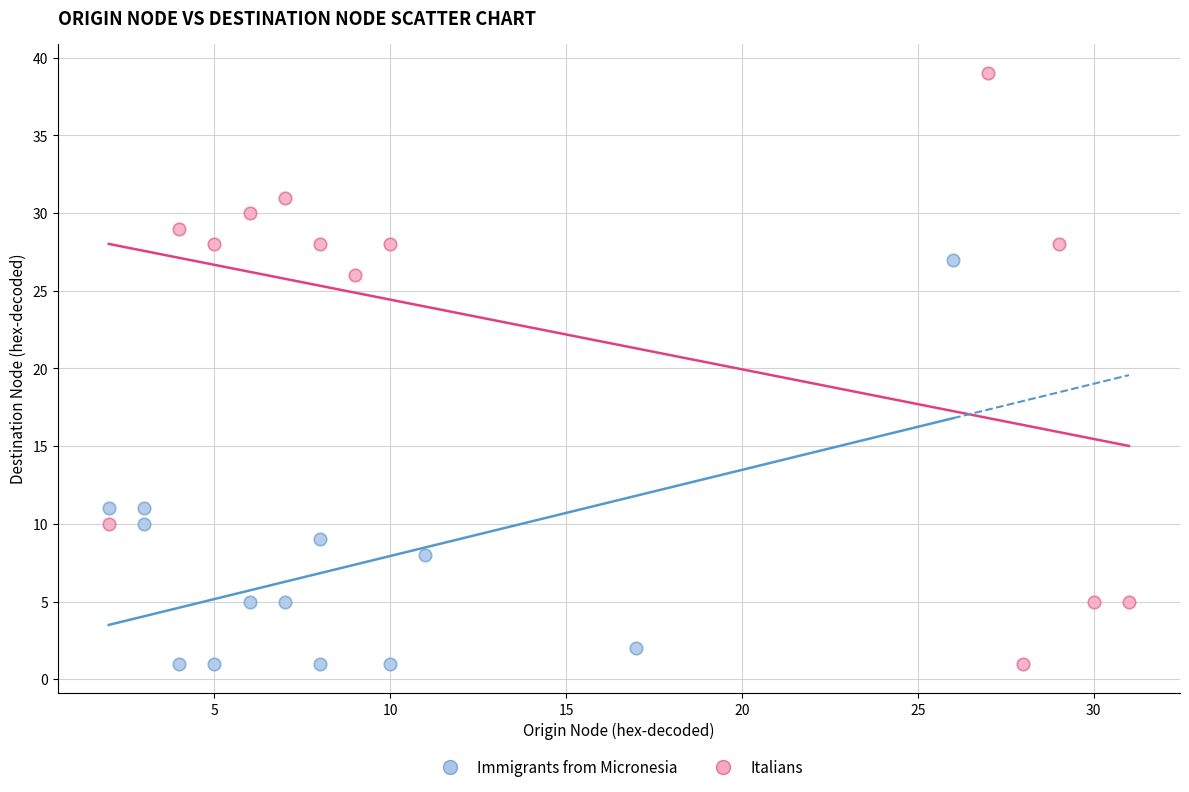

Which series contains the highest Y value?

Italians